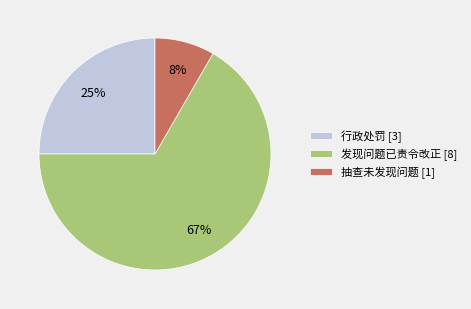

Which category accounts for the majority?

发现问题已责令改正